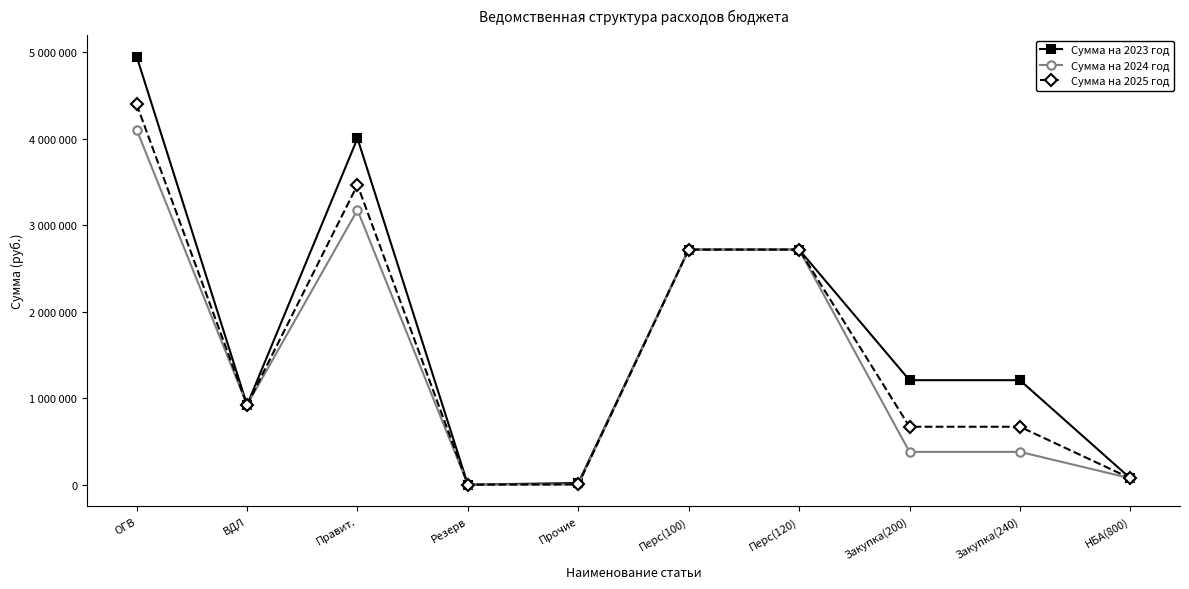

Between ВДЛ and Закупка(240), which series saw the biggest shift?

Сумма на 2024 год